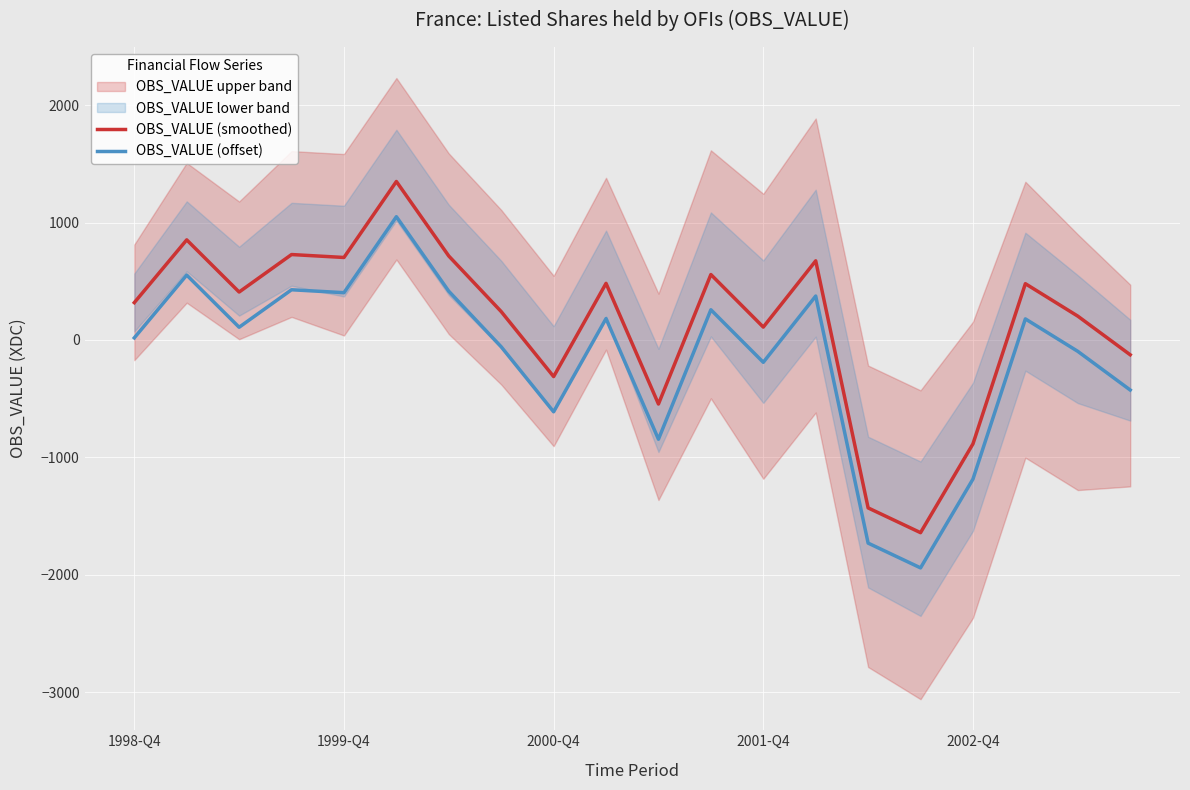

What is the lowest value of the OBS_VALUE (offset) series?

-1942.0